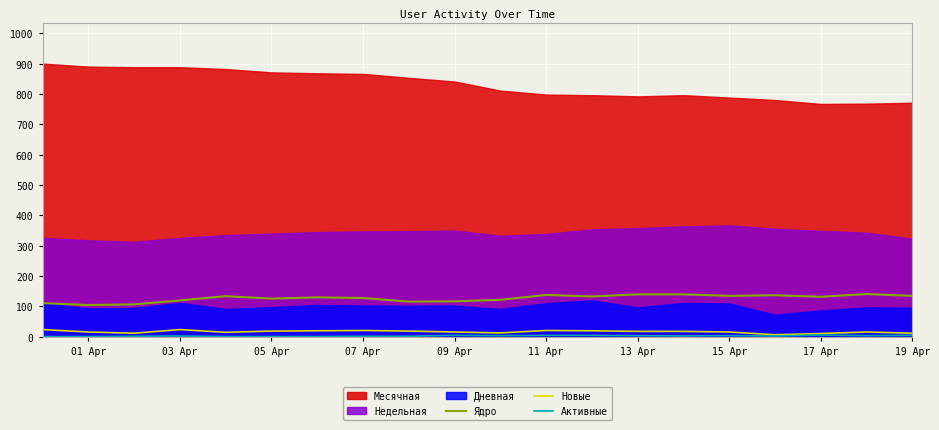

What is the minimum value shown in the chart?

1